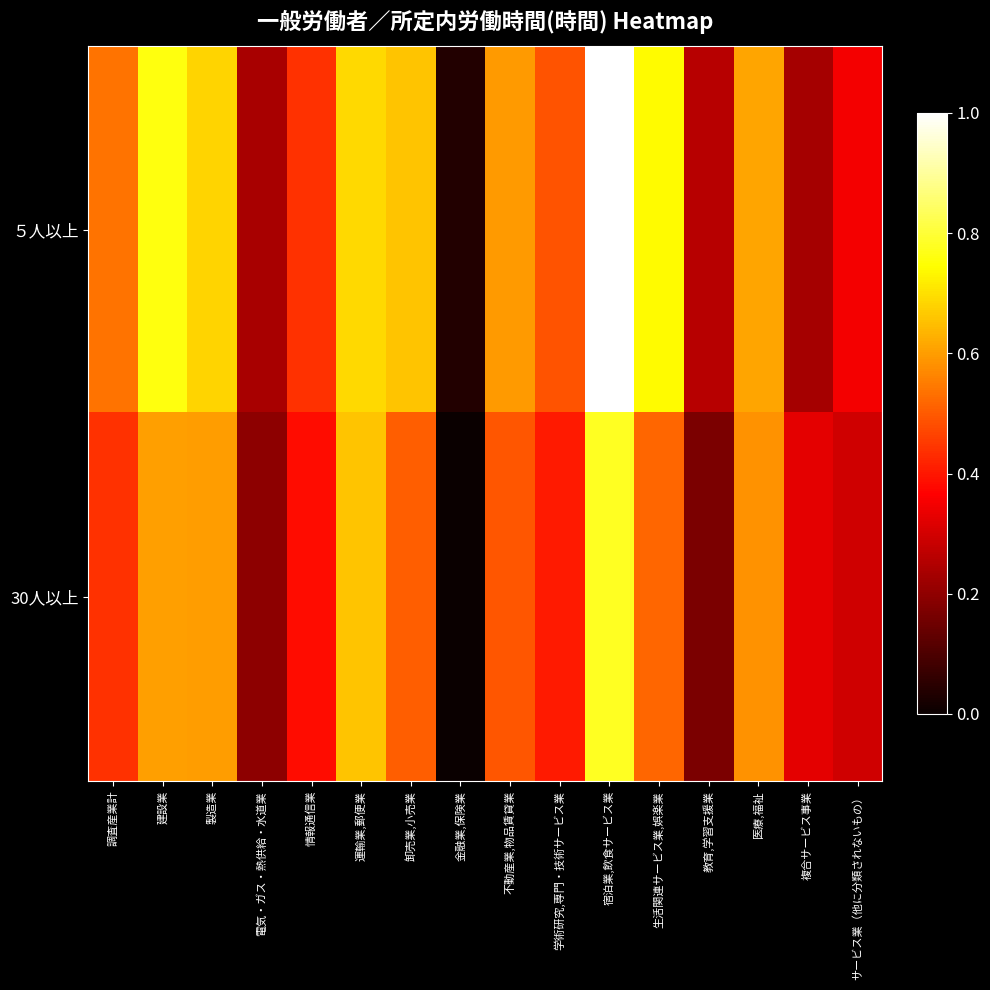

At how many categories does at least one series exceed 0?

16